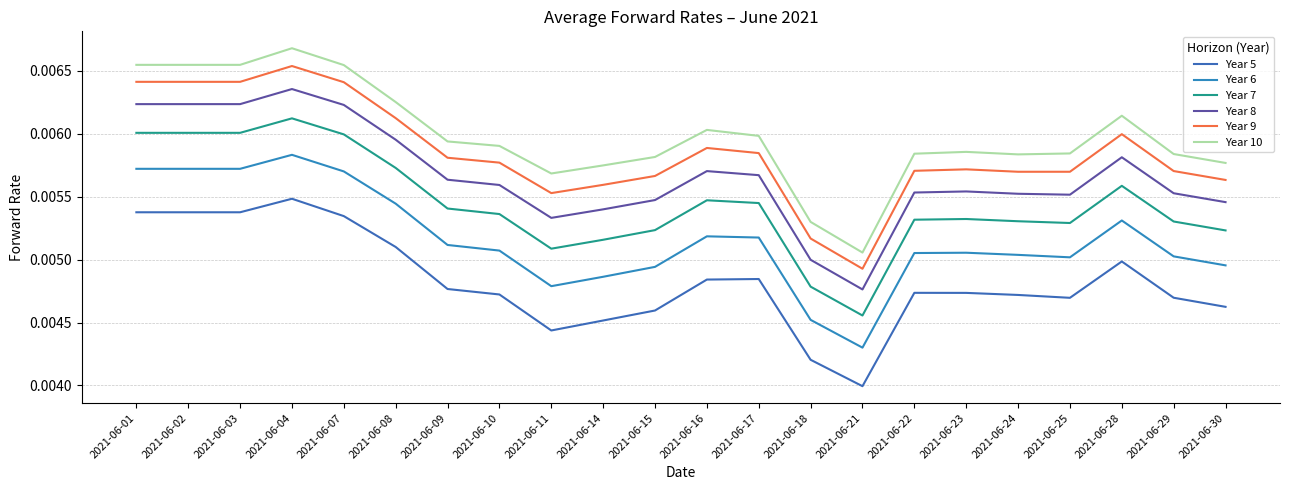

What are all the series names shown in the legend?

Year 5, Year 6, Year 7, Year 8, Year 9, Year 10